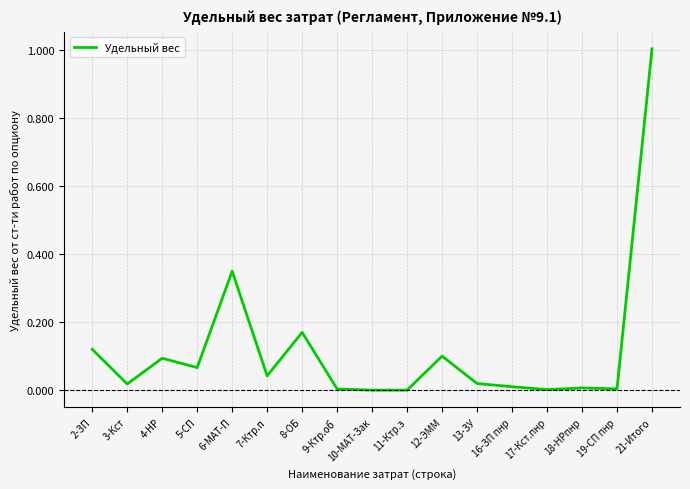

The value at 10-МАТ-Зак is 0.6. True or false?

False